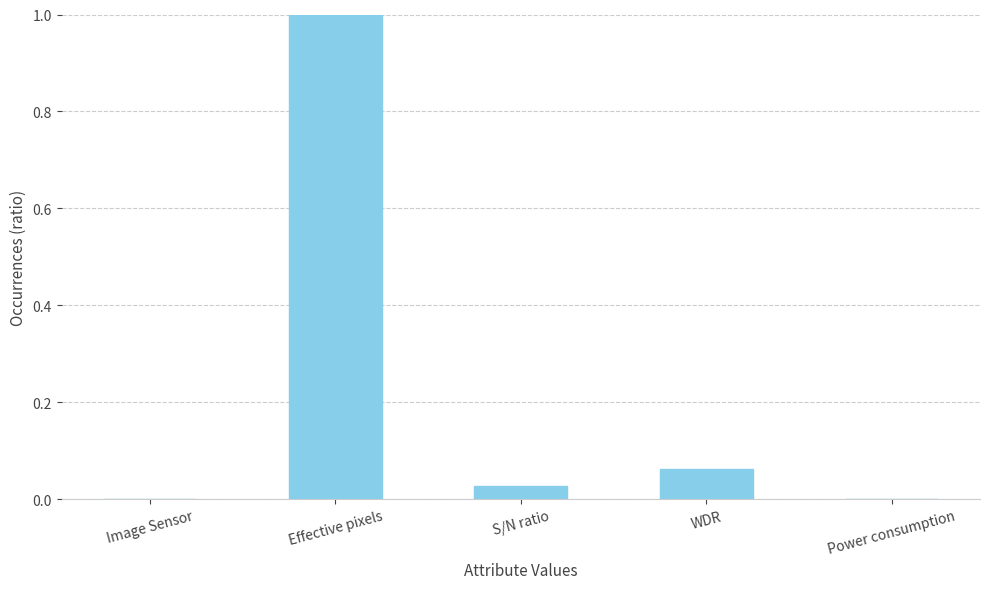

Between S/N ratio and Image Sensor, which is larger?

S/N ratio